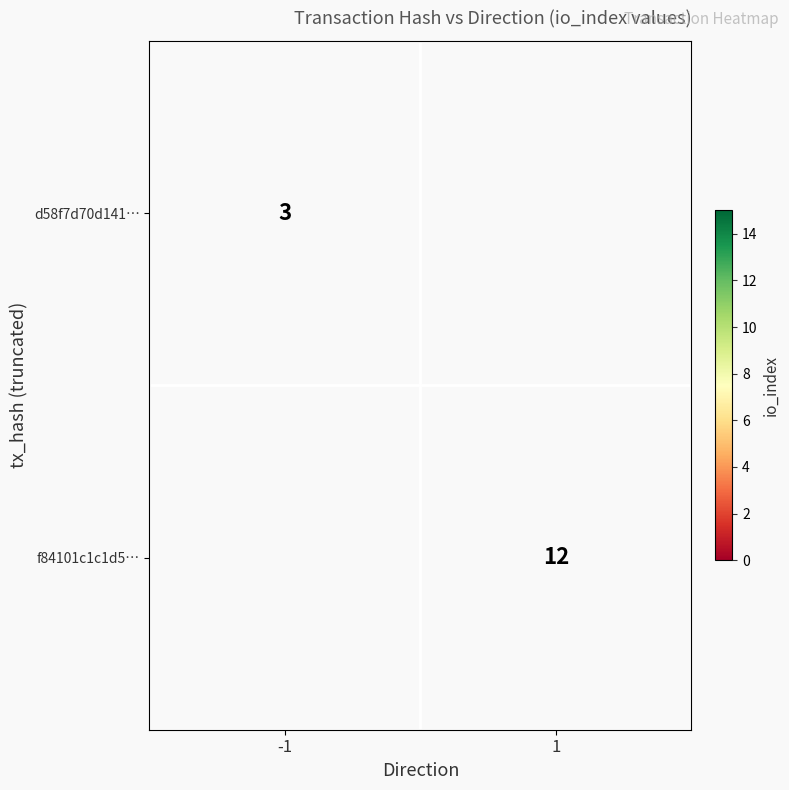

Is the value of d58f7d70d141… at -1 greater than the value of f84101c1c1d5… at 1?

No